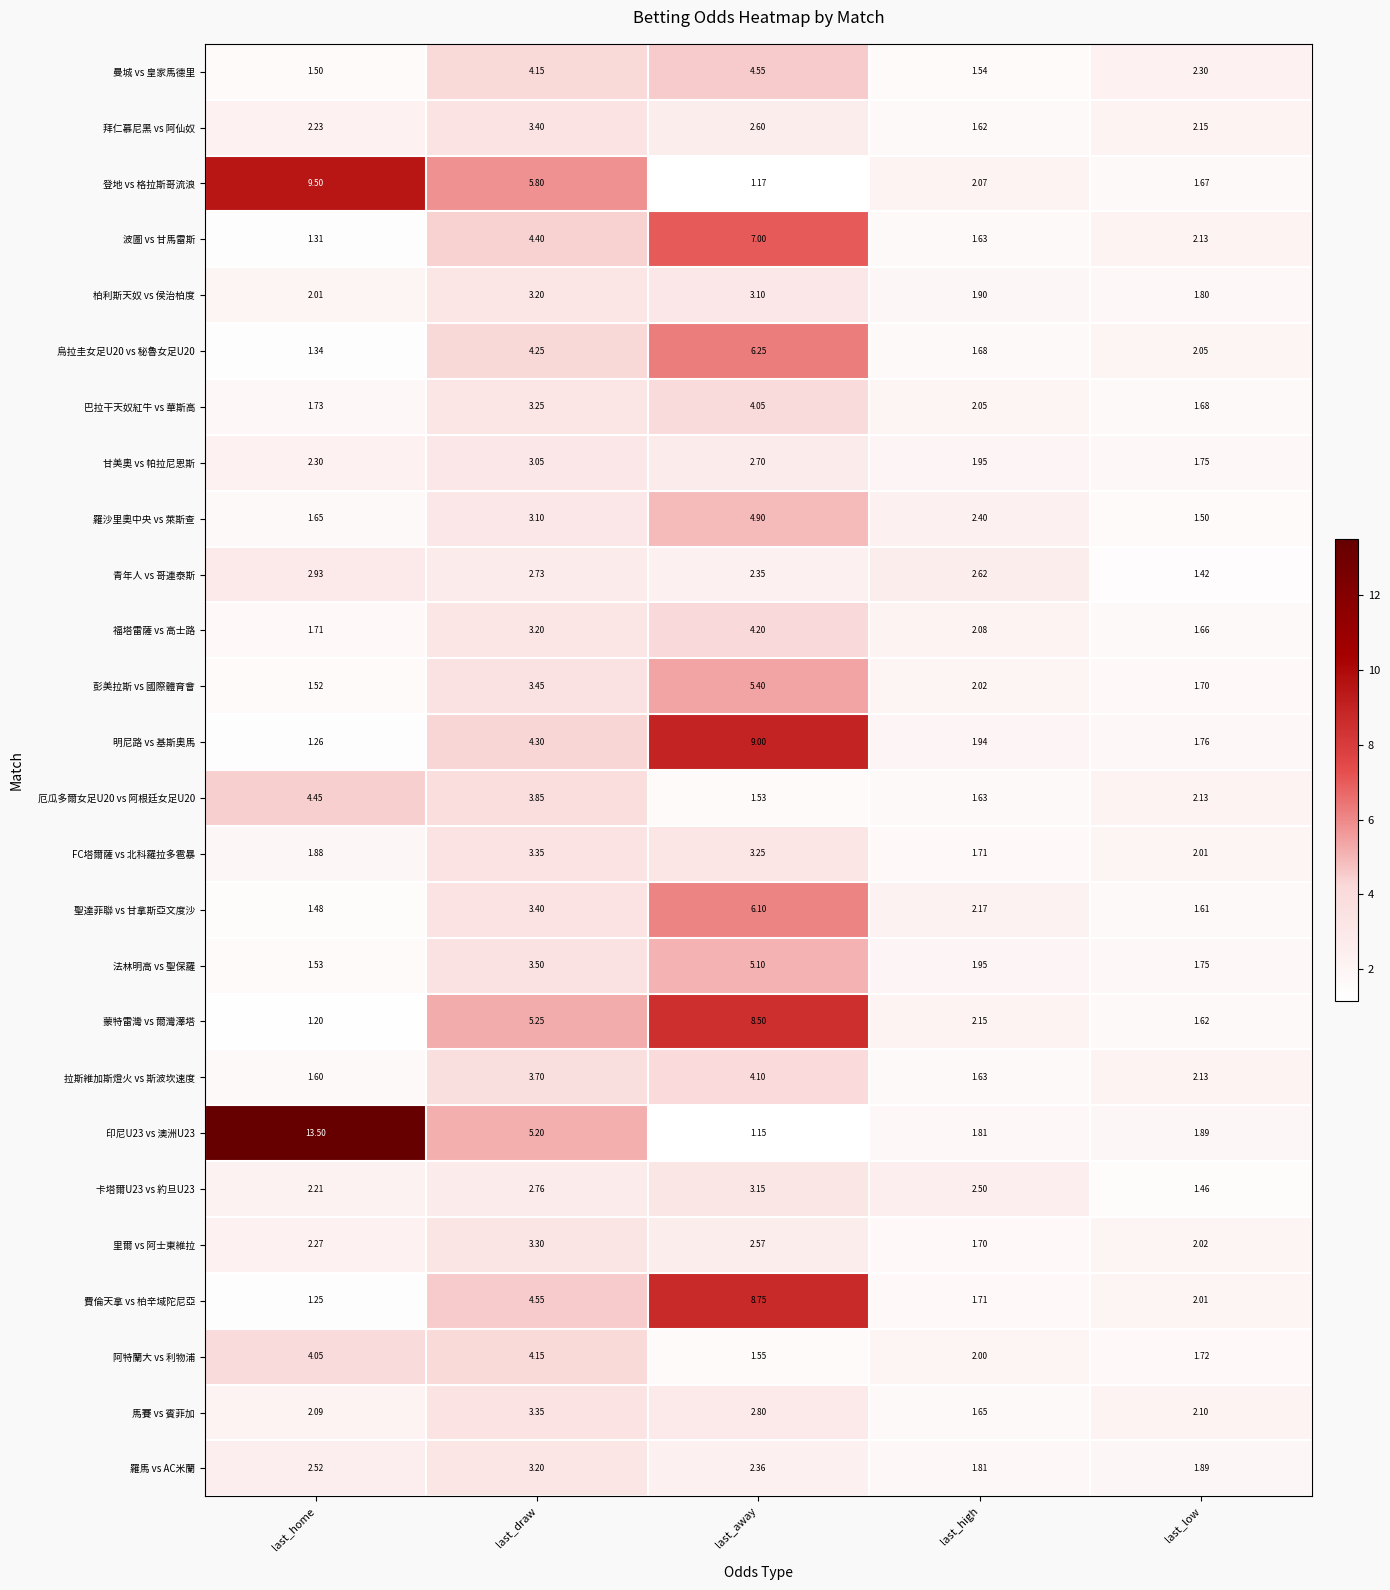

What is the total value across all series at last_away?

108.2